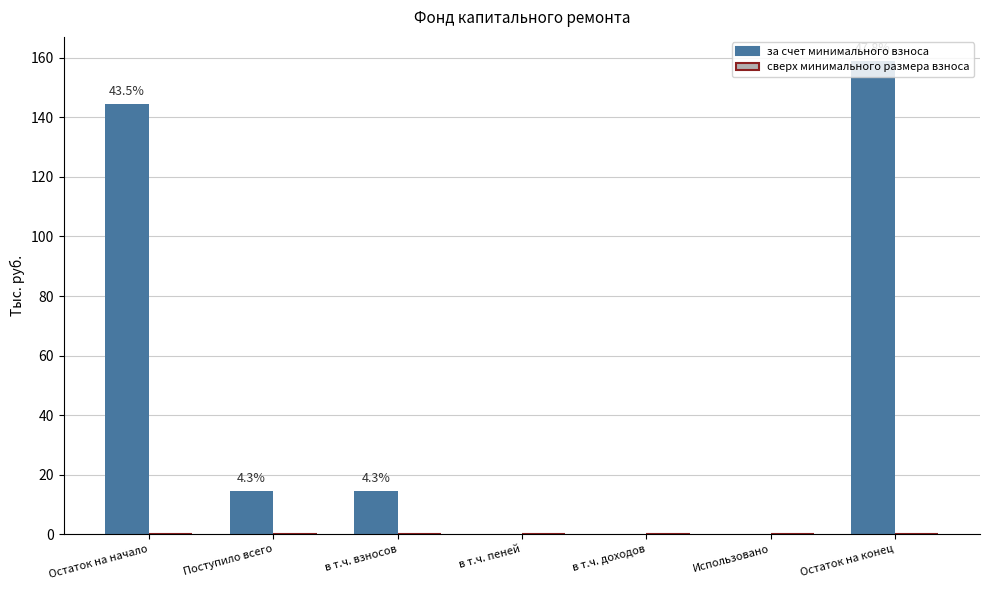

Between Поступило всего and Остаток на конец, which is larger?

Остаток на конец